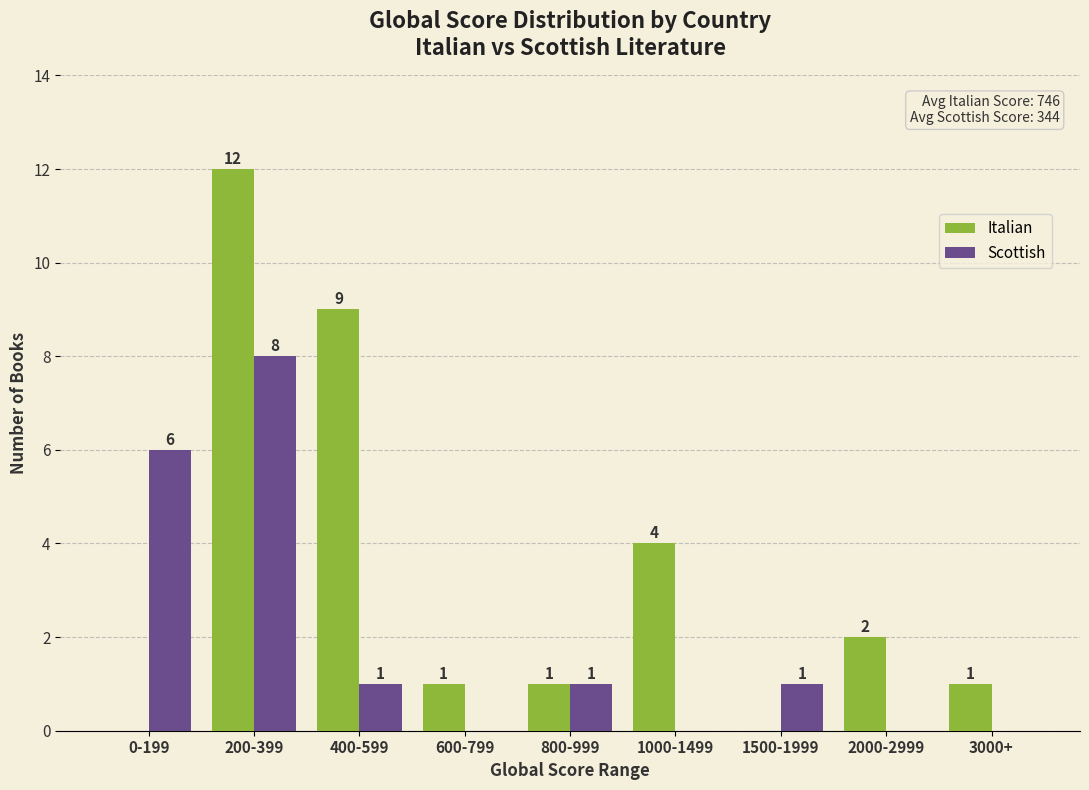

The value of Scottish at 2000-2999 is 0. True or false?

True